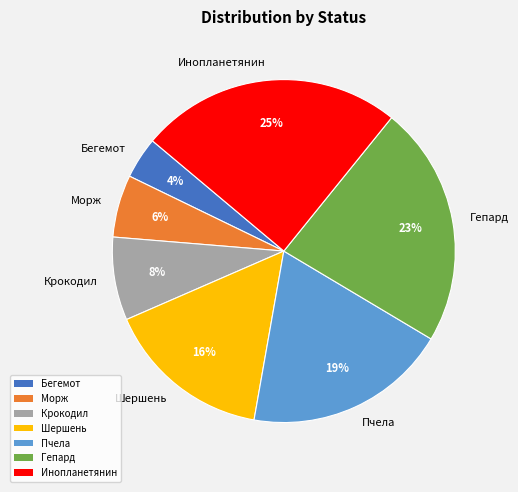

The Шершень slice represents 16% of the pie. True or false?

True